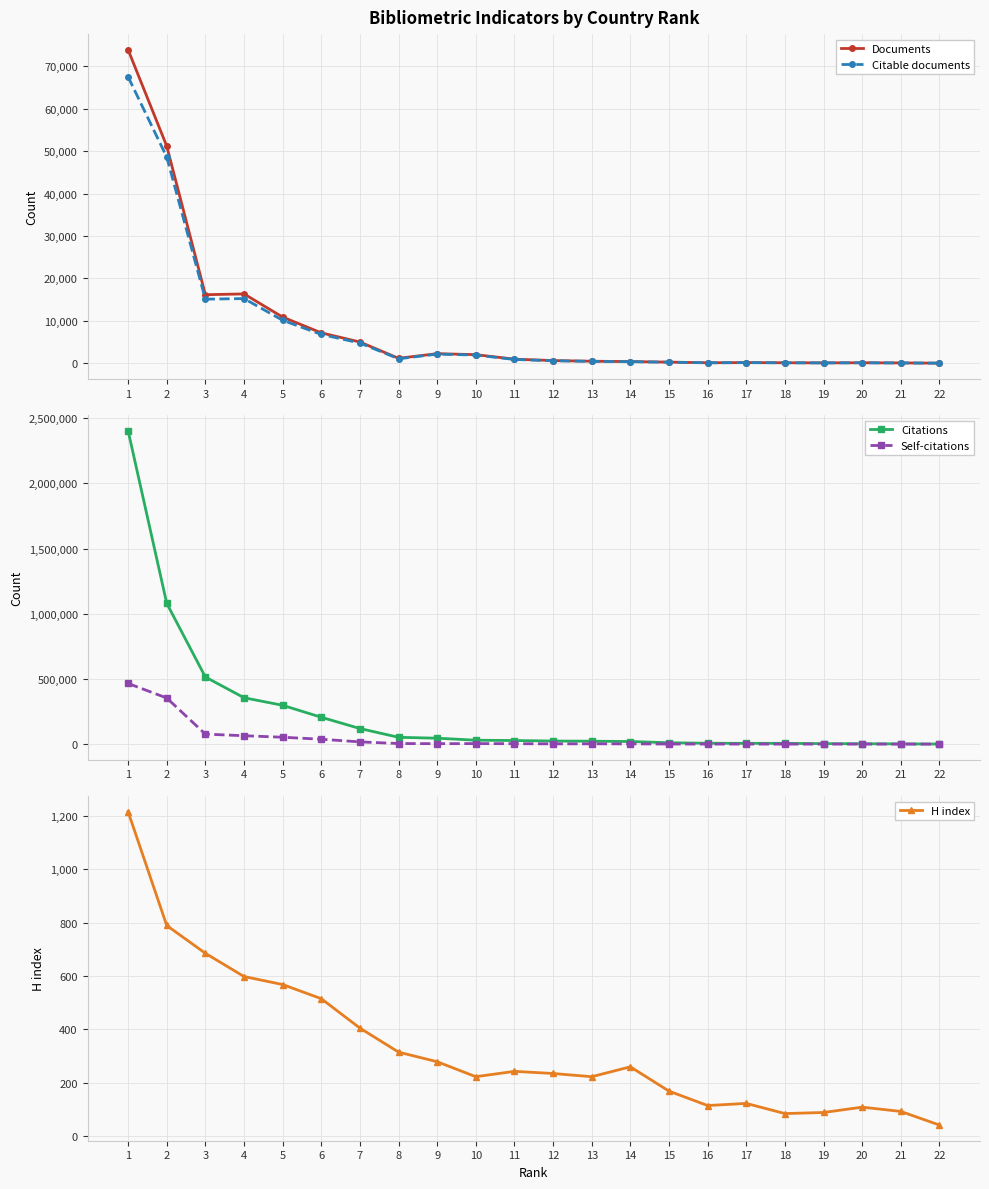

Where does the Self-citations series first go above 3211?

1